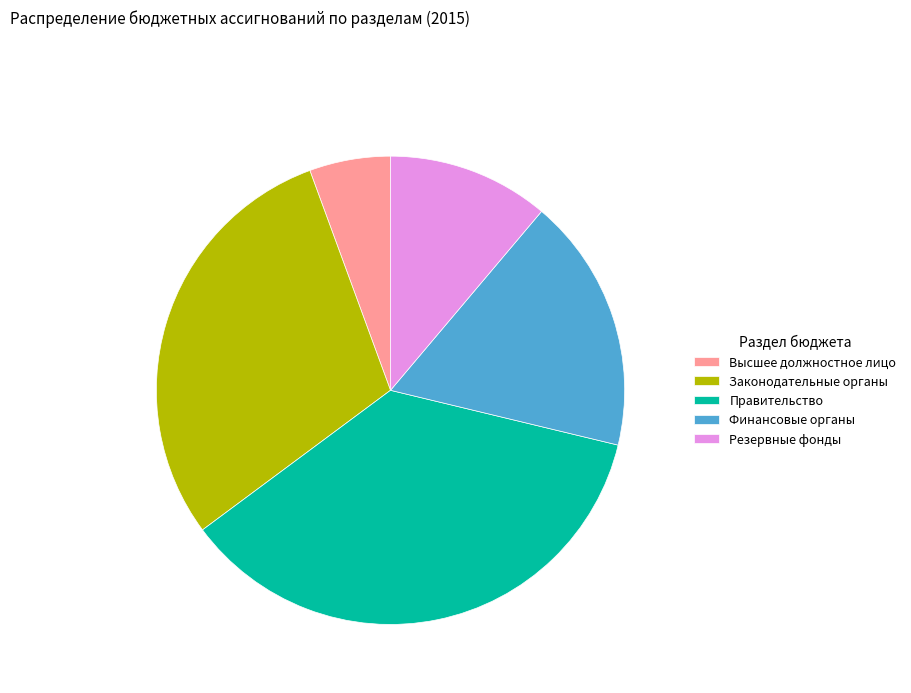

Rank the categories by value from highest to lowest.

Правительство, Законодательные органы, Финансовые органы, Резервные фонды, Высшее должностное лицо